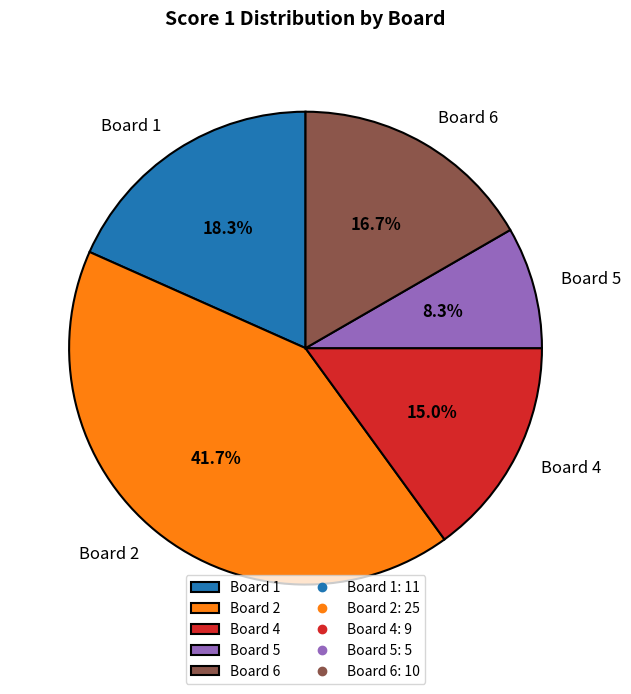

Approximately how many times larger is the value at Board 1 compared to Board 6?

1.1